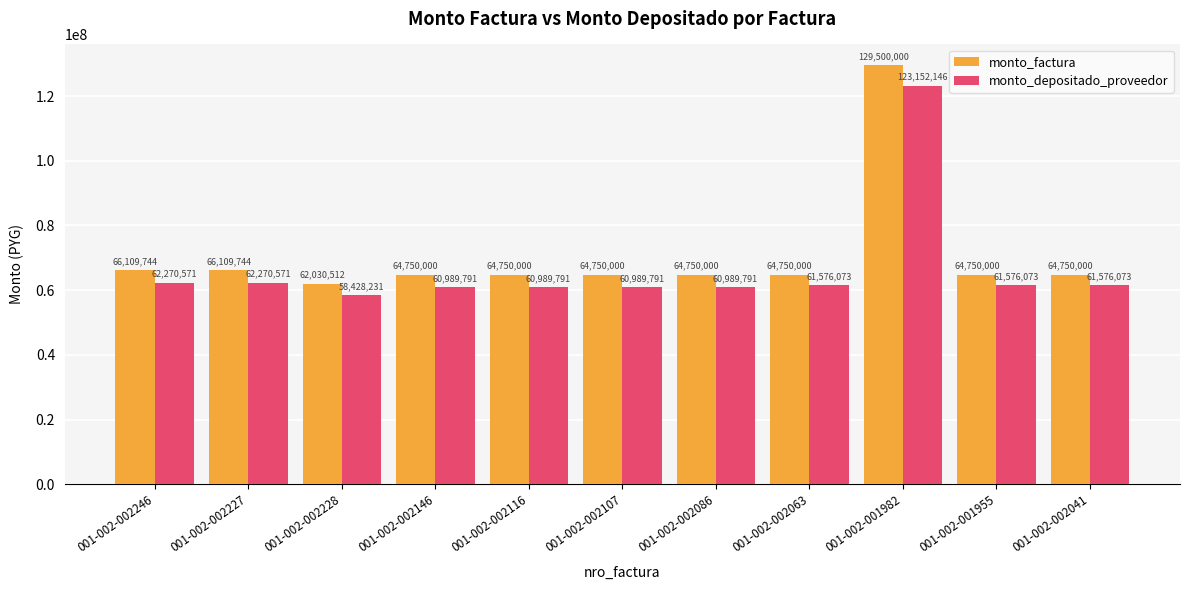

How many bars are there in each group?

2